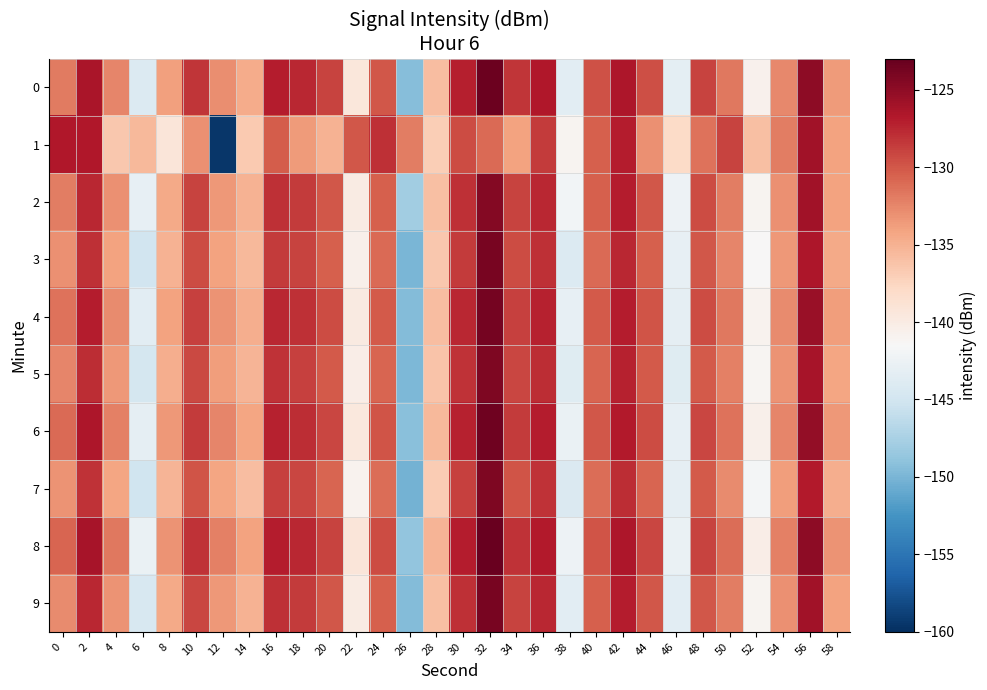

Which series has the largest range (max minus min)?

1